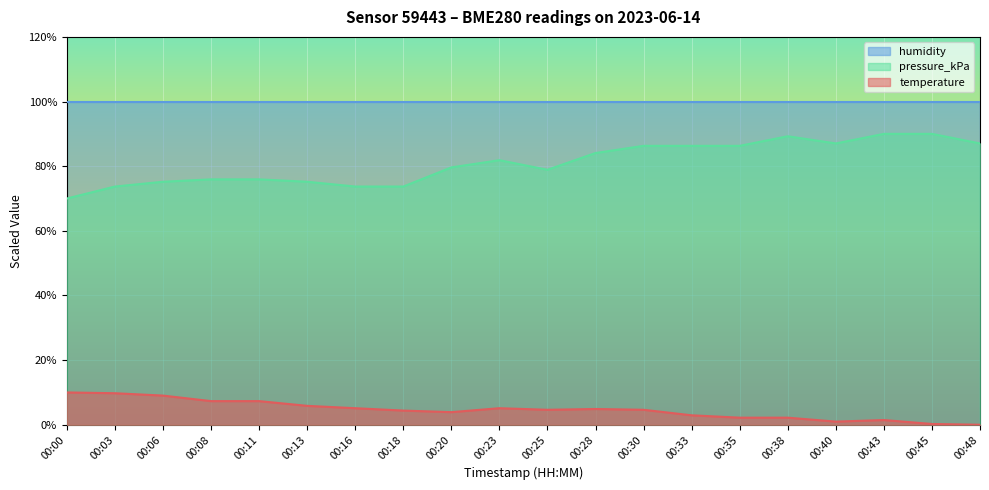

At which category is the sum across all series the highest?

00:43